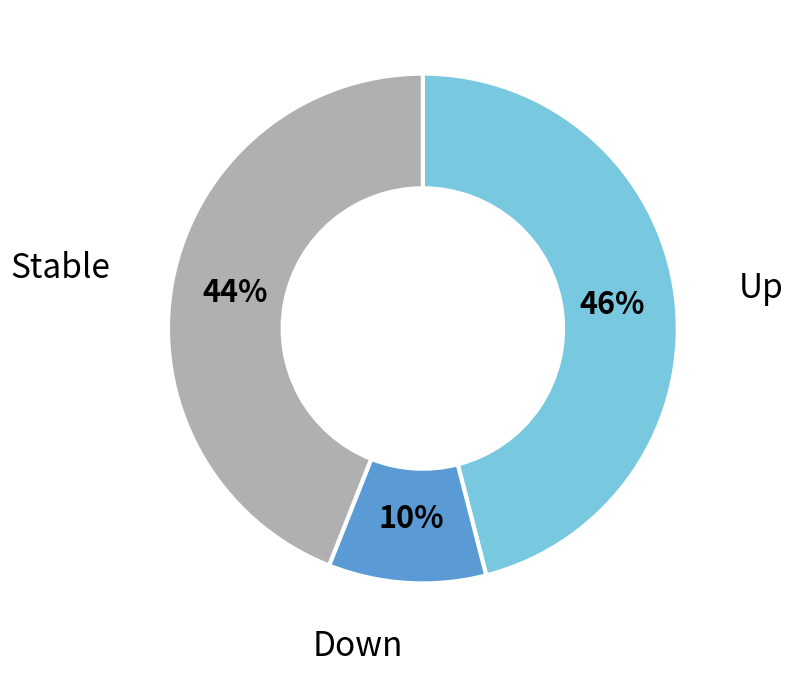

Is there any slice that represents more than half of the pie?

No